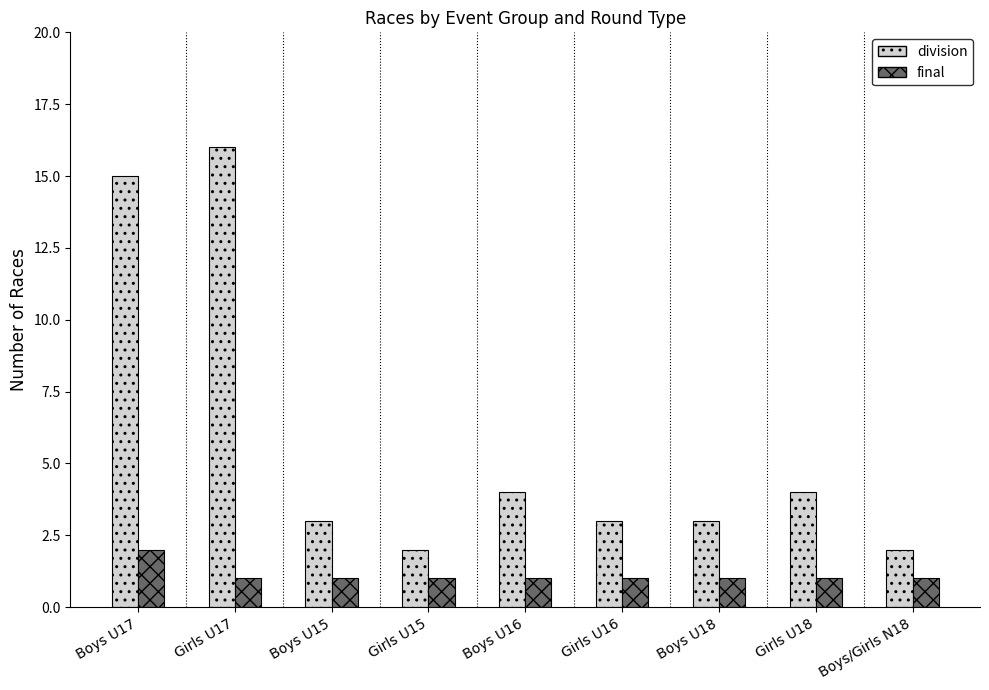

Is the value of final at Girls U18 greater than the value of division at Girls U18?

No